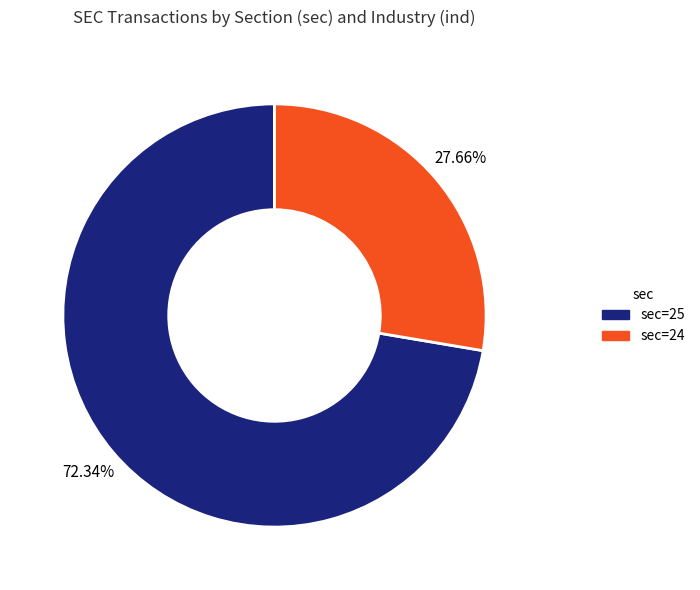

Is there a majority slice in this chart?

Yes